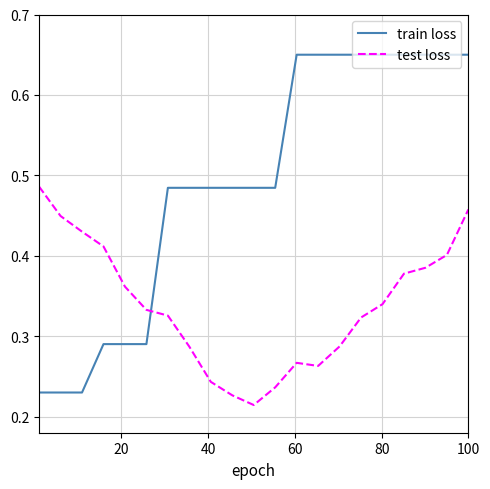

Which series has the largest range (max minus min)?

train loss